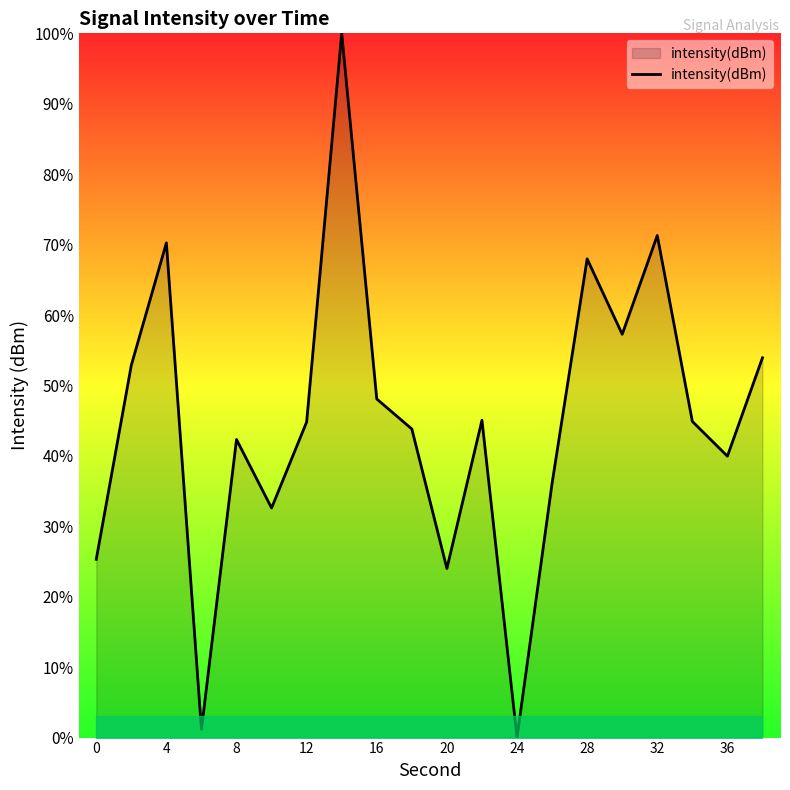

What is the difference between the maximum and minimum values?

100.0